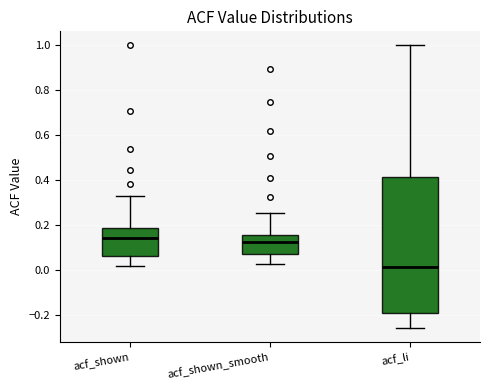

Reading left to right, read every box against the y-axis: the position of its median line, the range the box covers, and the ends of its whiskers. The values are not printed on the chart, so give them approximately, as read against the axis.

acf_shown: median 0.14, box 0.06 to 0.18, whiskers 0.02 to 0.34
acf_shown_smooth: median 0.12, box 0.08 to 0.16, whiskers 0.04 to 0.26
acf_li: median 0.02, box -0.20 to 0.42, whiskers -0.26 to 1.00